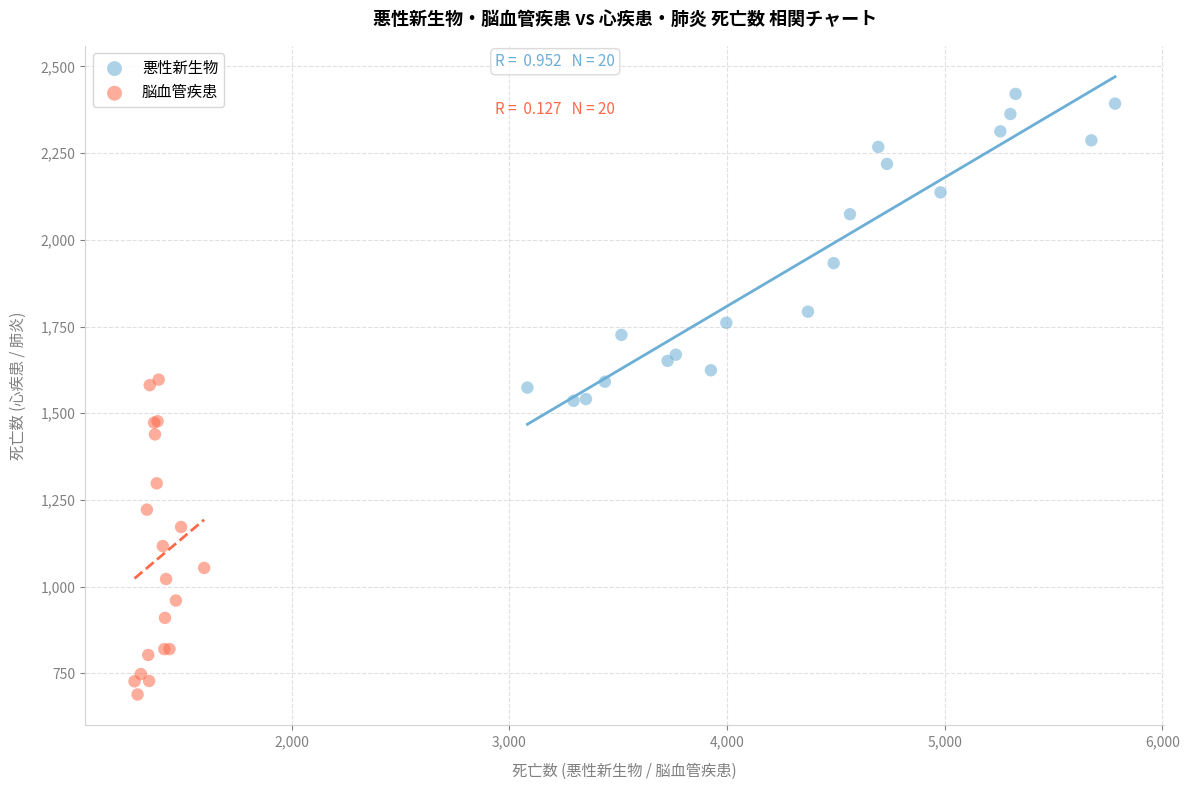

Which series contains the lowest Y value?

脳血管疾患